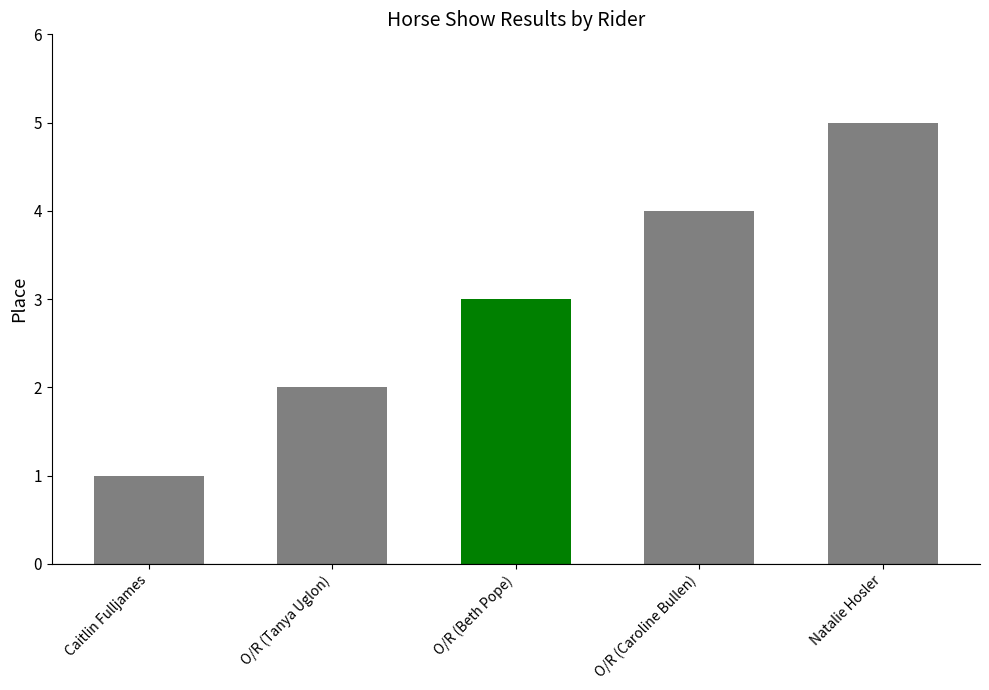

The chart shows a value of 3 at O/R (Beth Pope). True or false?

True